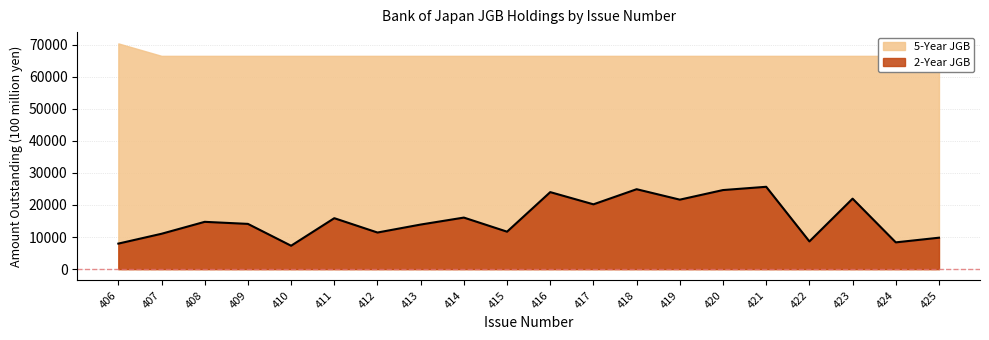

Rank the categories by value from highest to lowest.

421, 418, 420, 416, 423, 419, 417, 414, 411, 408, 409, 413, 415, 412, 407, 425, 422, 424, 406, 410